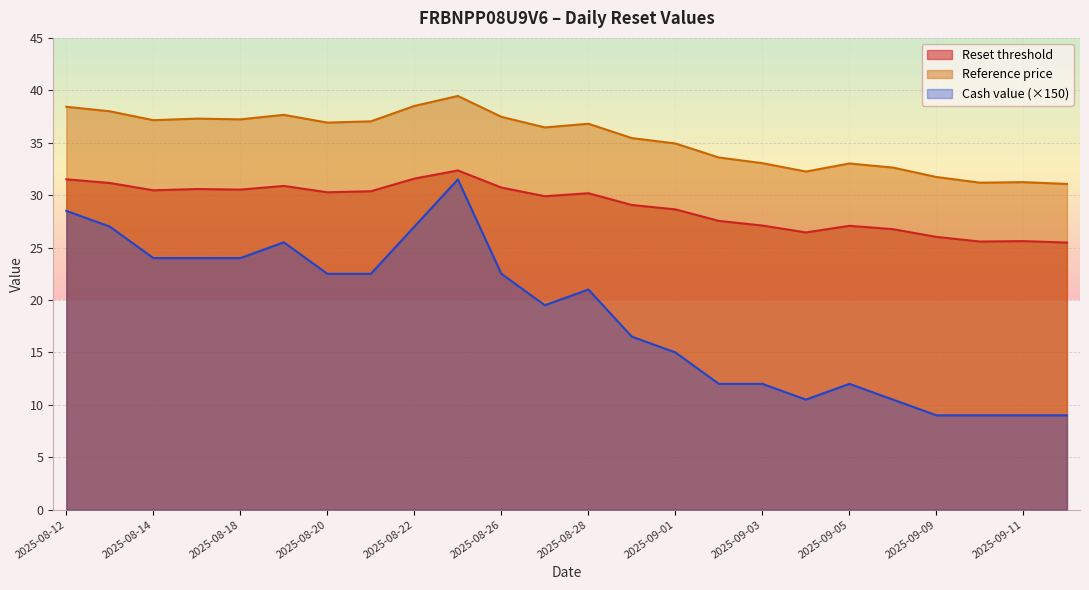

At 2025-09-01, list the series in order from smallest to largest.

Cash value (×150), Reset threshold, Reference price